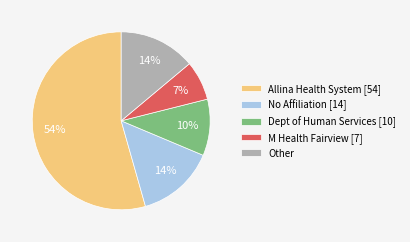

Count the number of slices in the pie.

5